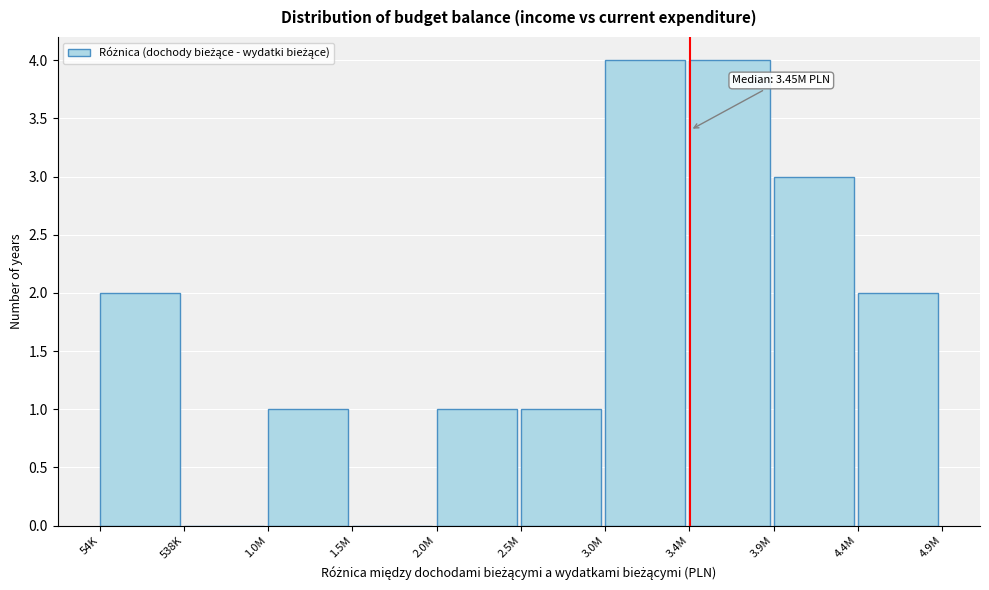

Reading right to left, transcribe all the data shown in this chart.

4.4M=2	3.9M=3	3.4M=4	3.0M=4	2.5M=1	2.0M=1	1.5M=0	1.0M=1	538K=0	54K=2